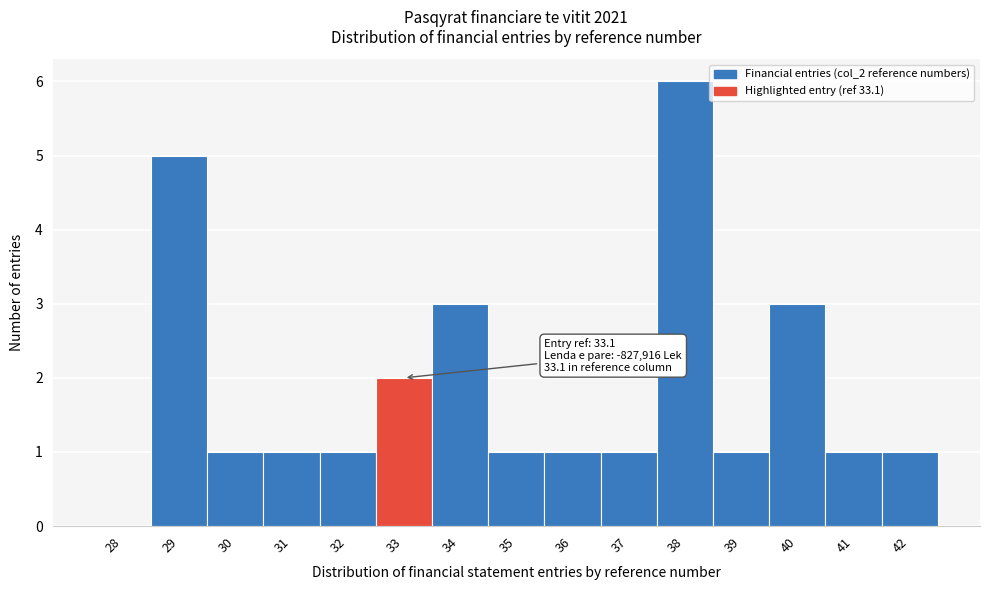

Reading left to right, list all the values displayed in this chart.

28=0	29=5	30=1	31=1	32=1	33=2	34=3	35=1	36=1	37=1	38=6	39=1	40=3	41=1	42=1